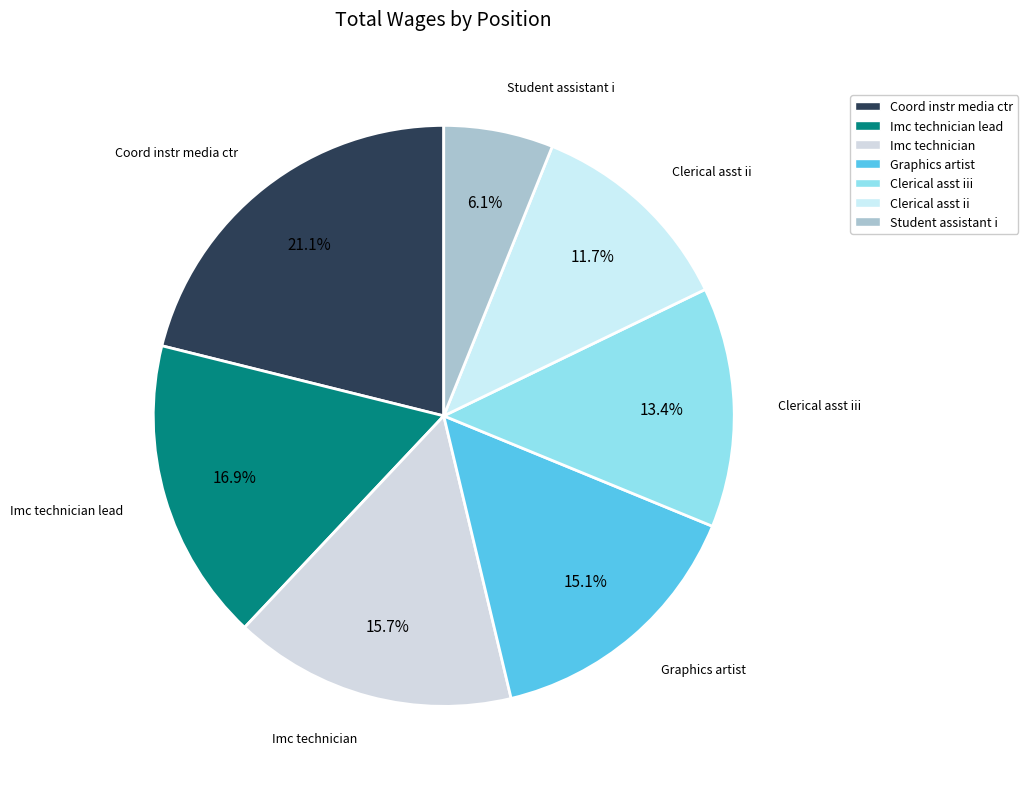

Does any single category account for the majority?

No